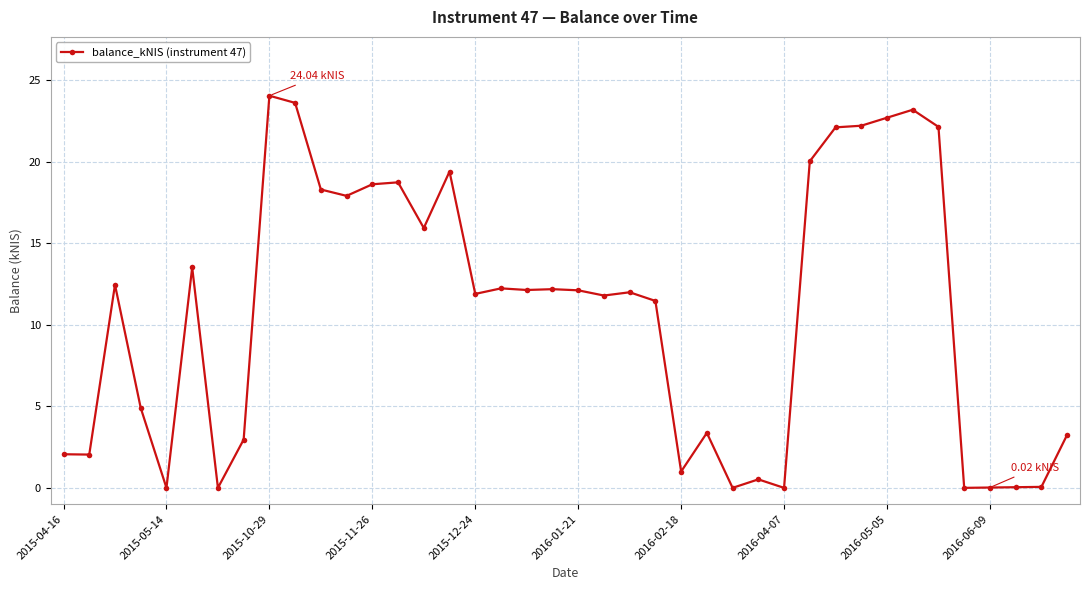

What is the difference between the second highest and second lowest values?

23.6